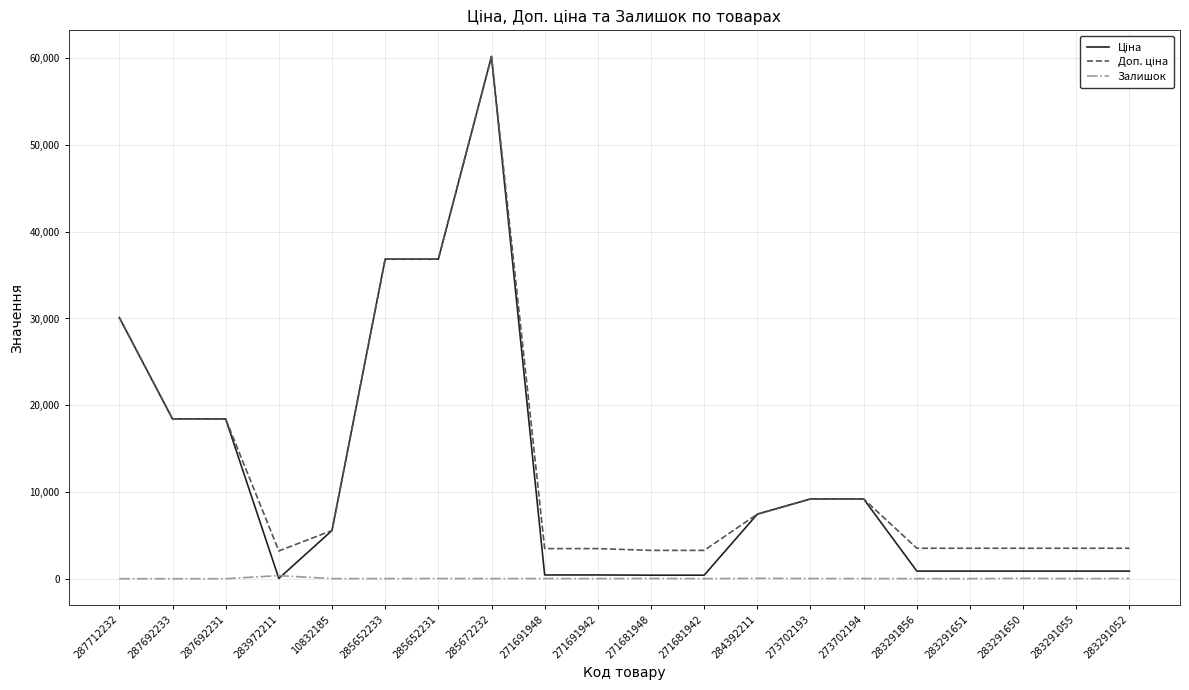

What is the maximum value shown in the chart?

60205.6